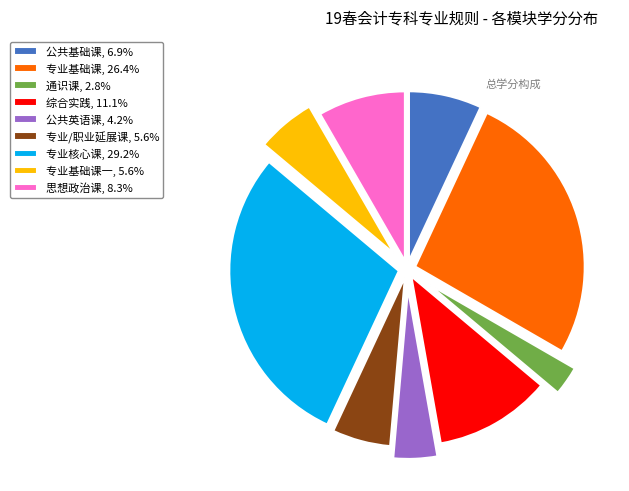

Is 专业核心课, 29.2% the majority of the pie?

No